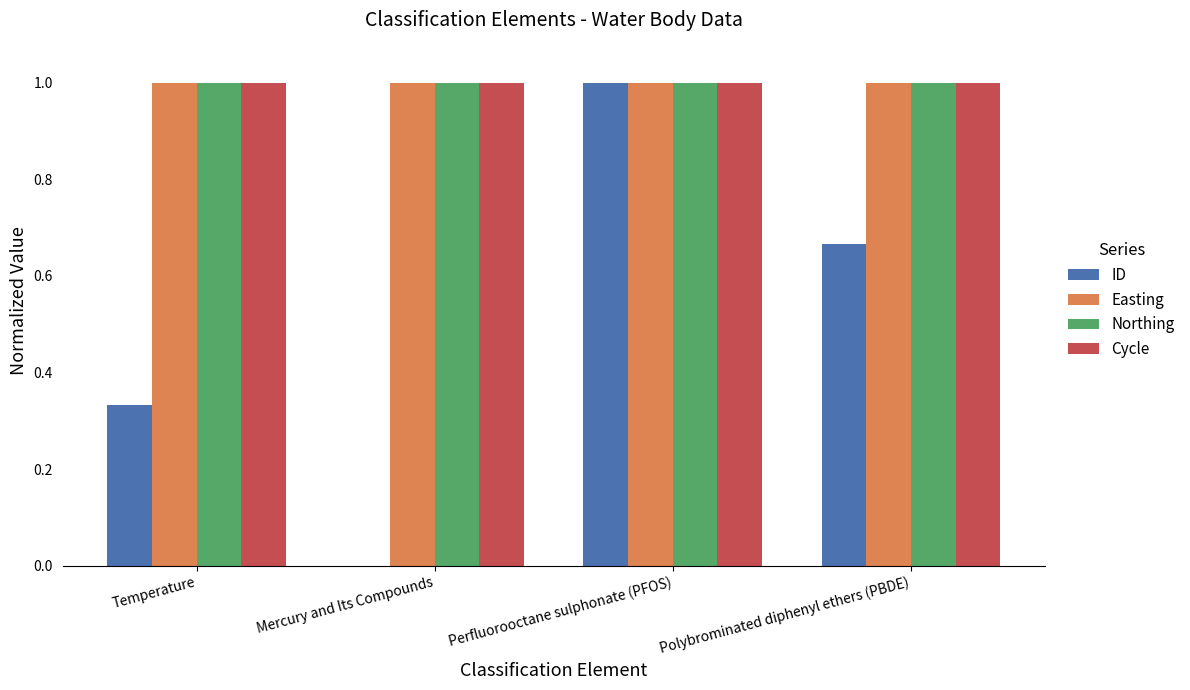

Which series changed the most between Mercury and Its Compounds and Polybrominated diphenyl ethers (PBDE)?

ID